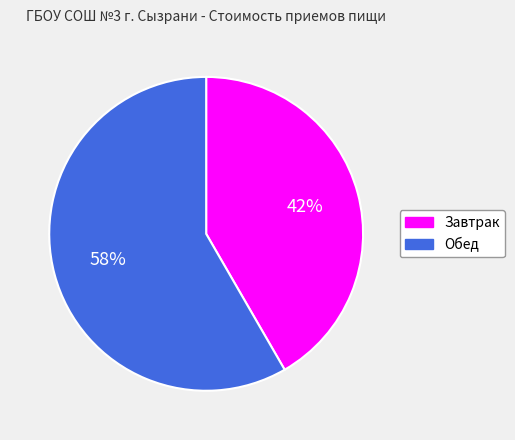

To the nearest percent, what is the average slice percentage?

50%